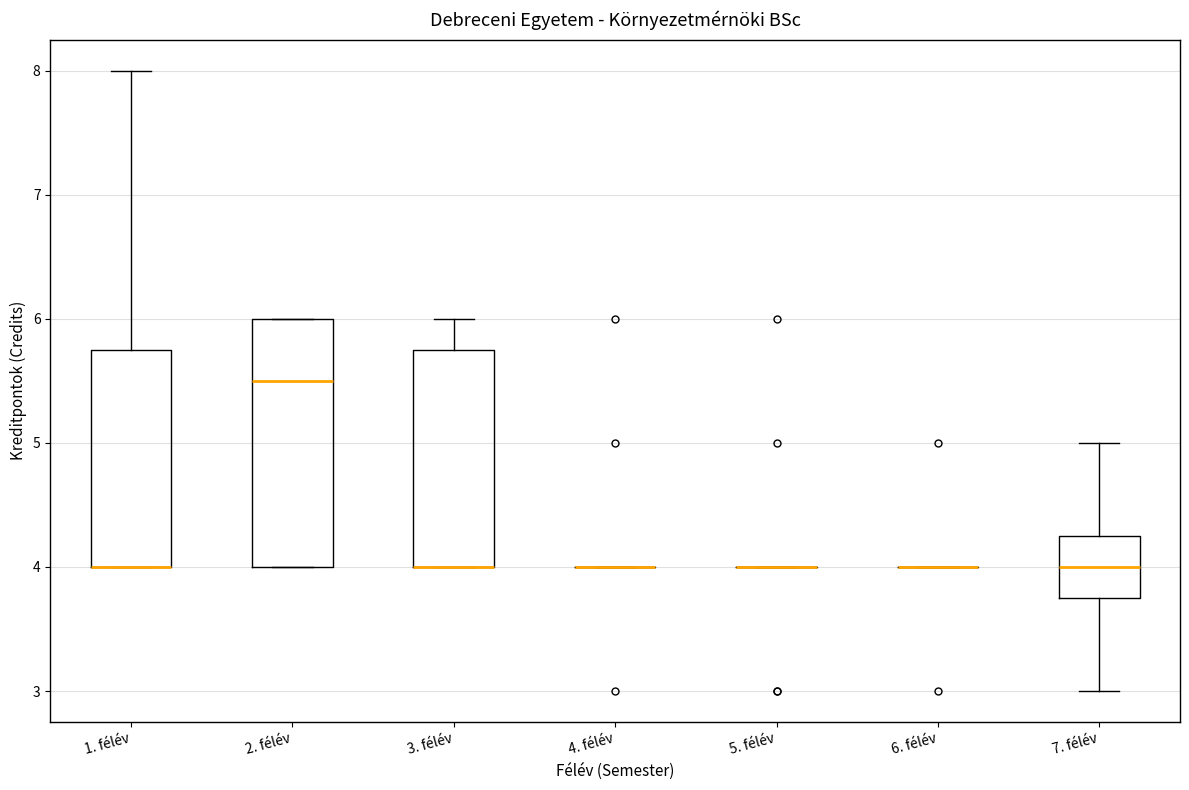

Where is the lower edge of the box for 3. félév on the y-axis? The values are not printed on the chart, so give them approximately, as read against the axis.

4.0